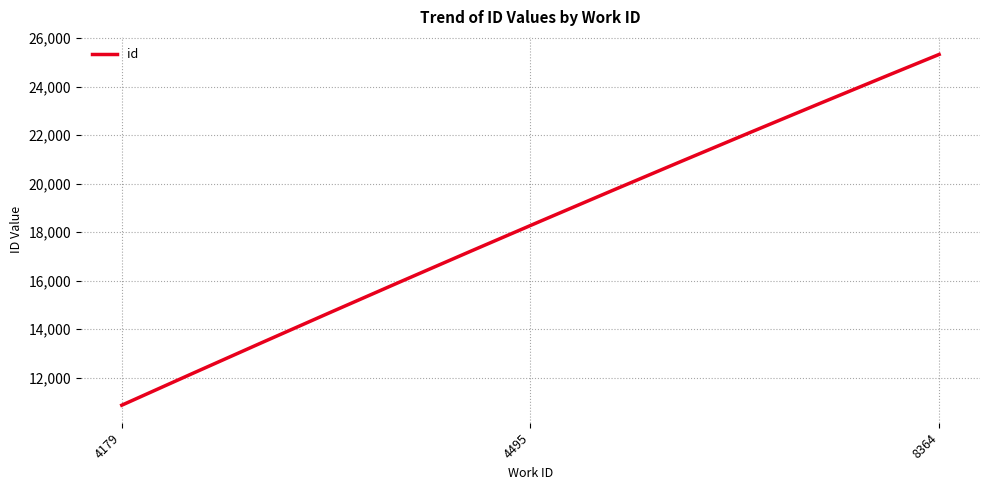

What is the minimum value shown in the chart?

10868.0